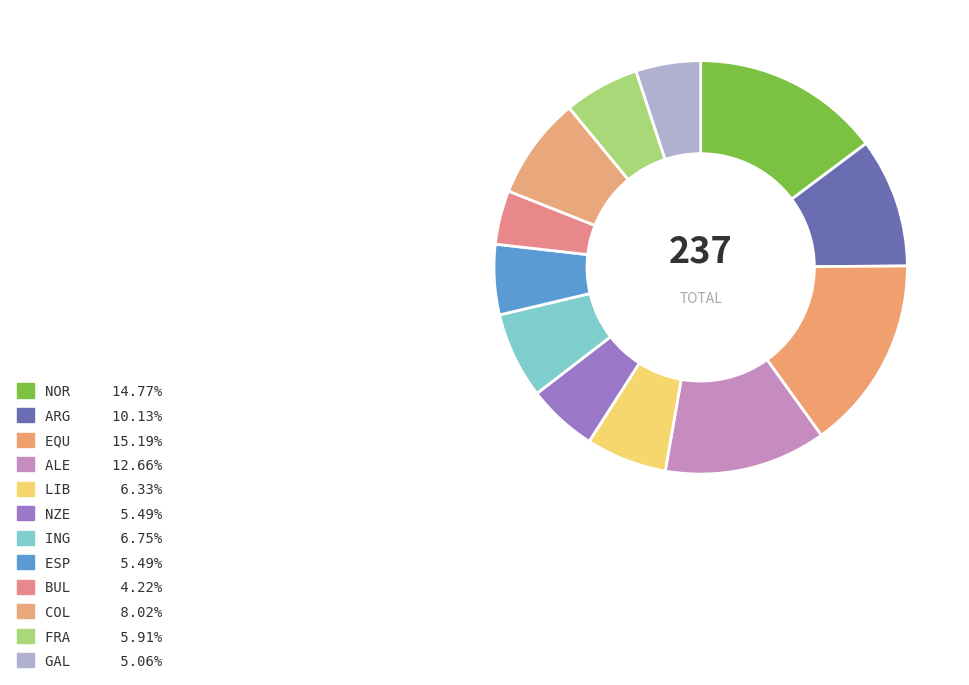

True or false: BUL accounts for 4% of the total.

True